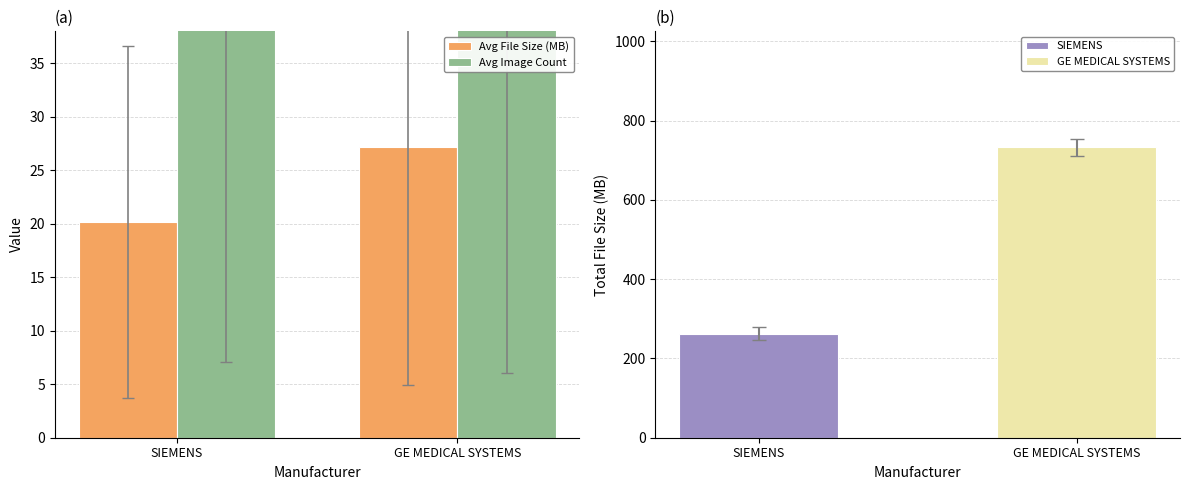

Does the chart contain any negative values?

No